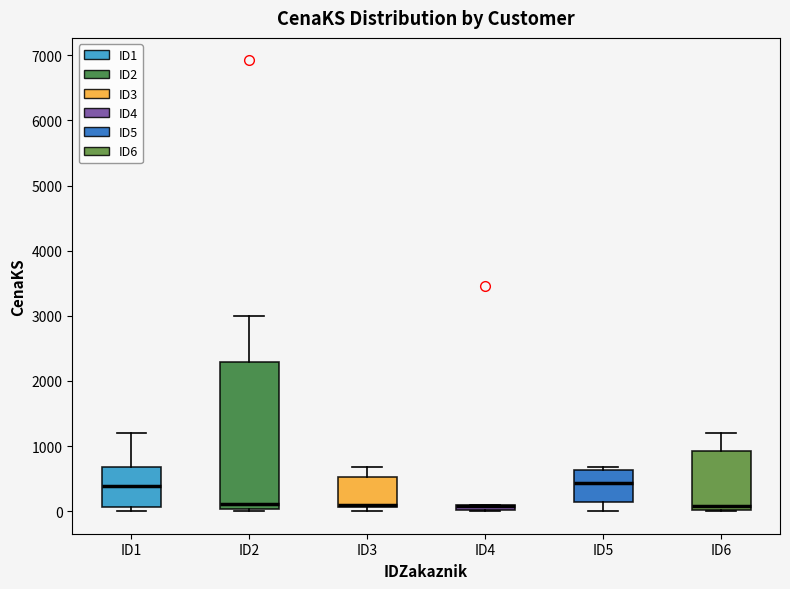

Where is the upper edge of the box for ID2 on the y-axis? The values are not printed on the chart, so give them approximately, as read against the axis.

2300